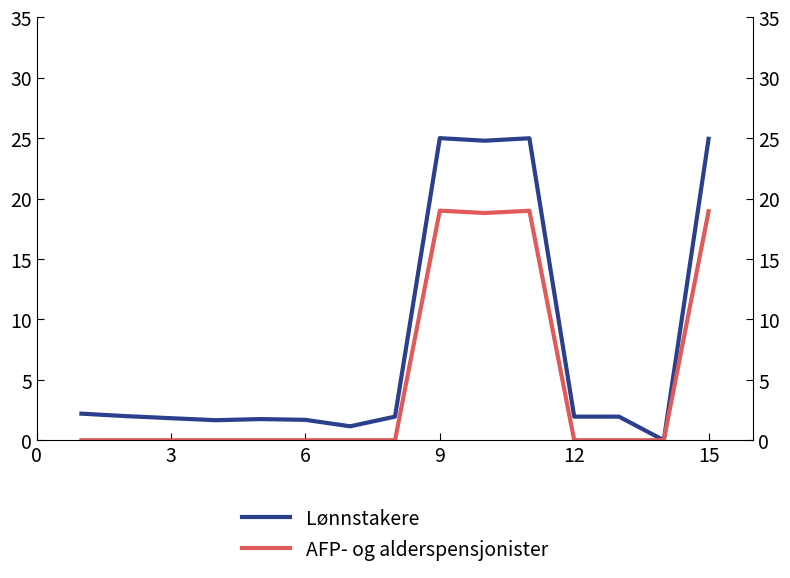

Is this an area chart (filled region under the line)?

No